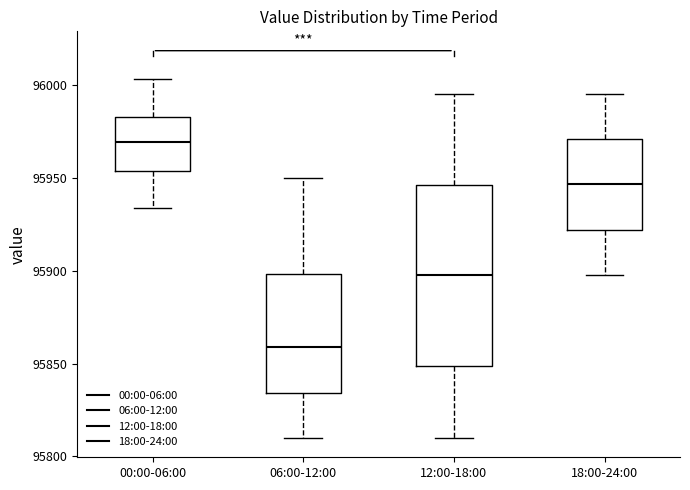

Where does the lower whisker of the box for 06:00-12:00 end on the y-axis? The values are not printed on the chart, so give them approximately, as read against the axis.

95810